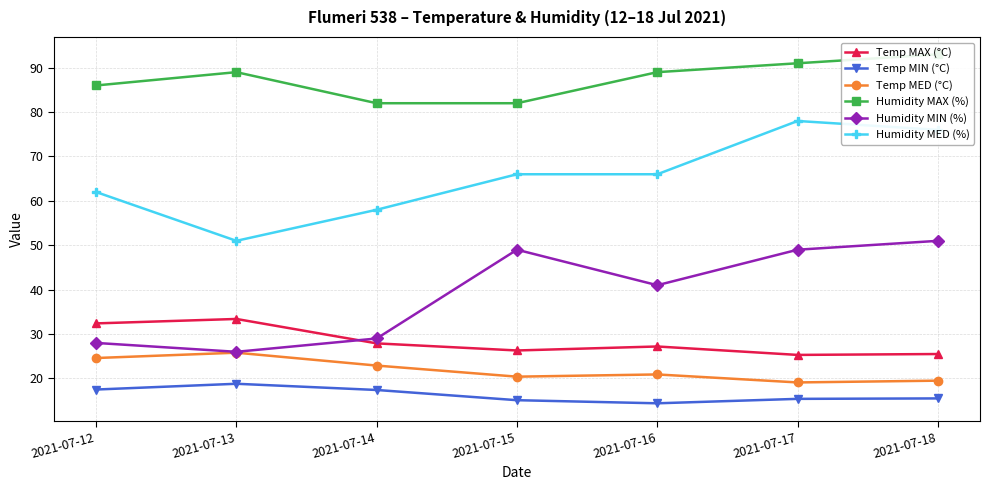

True or false: Temp MIN (°C) and Humidity MED (%) cross at least once.

False